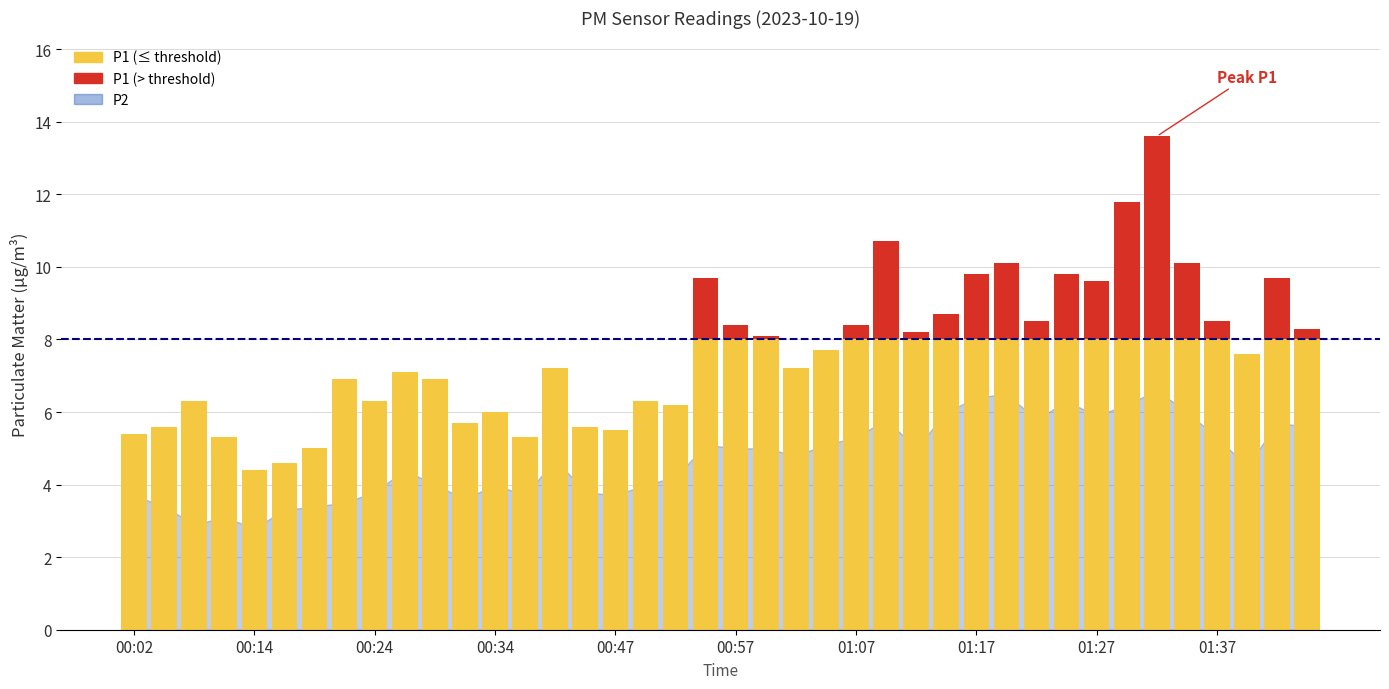

List the series in order of their peak value, lowest first.

P2, P1